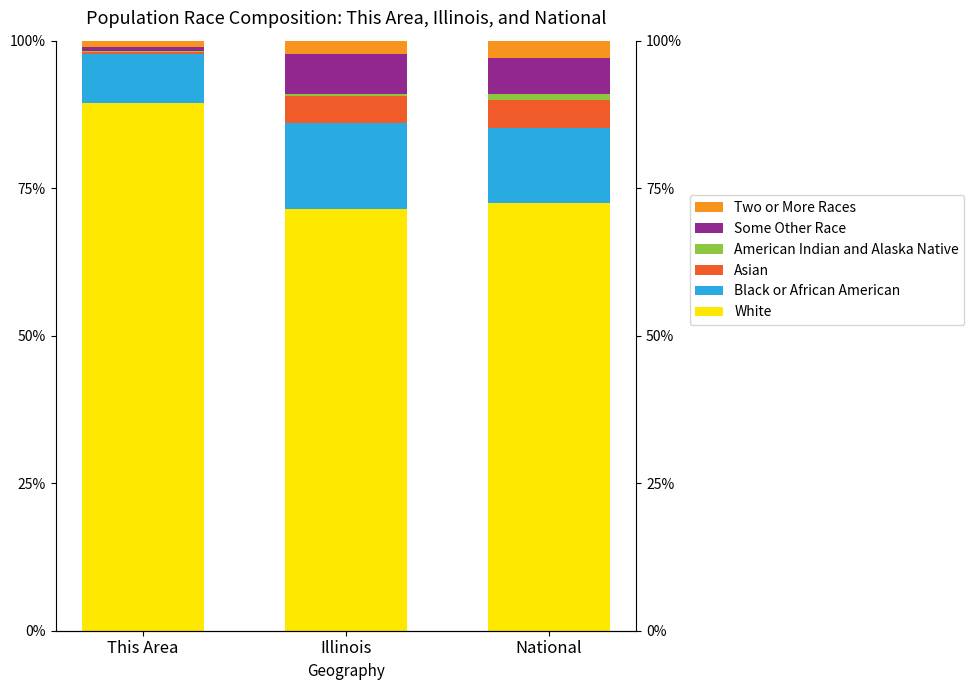

Read the Some Other Race value at National.

6.2